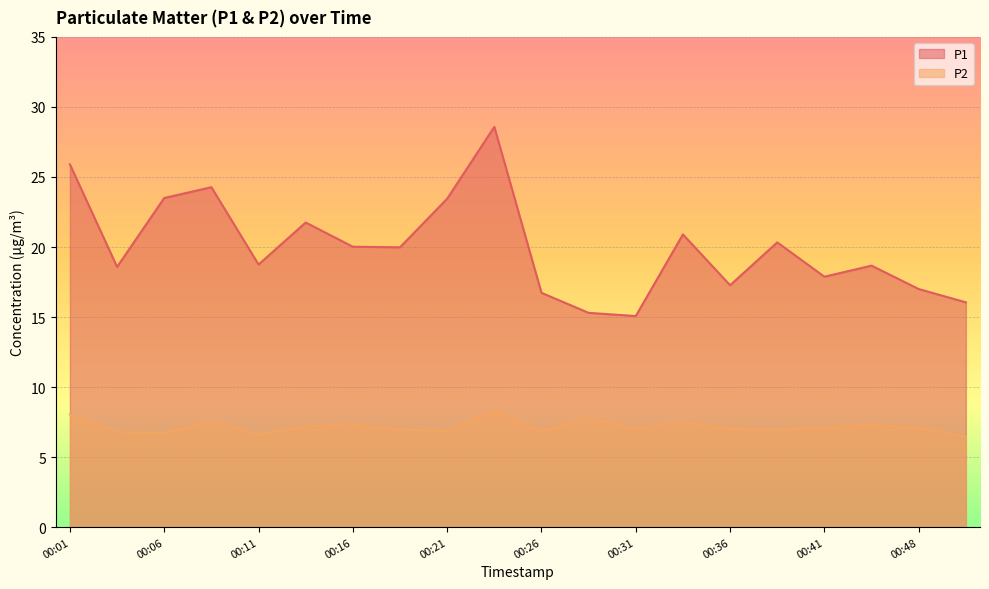

In P1, how many points are higher than both neighbors (excluding endpoints)?

6